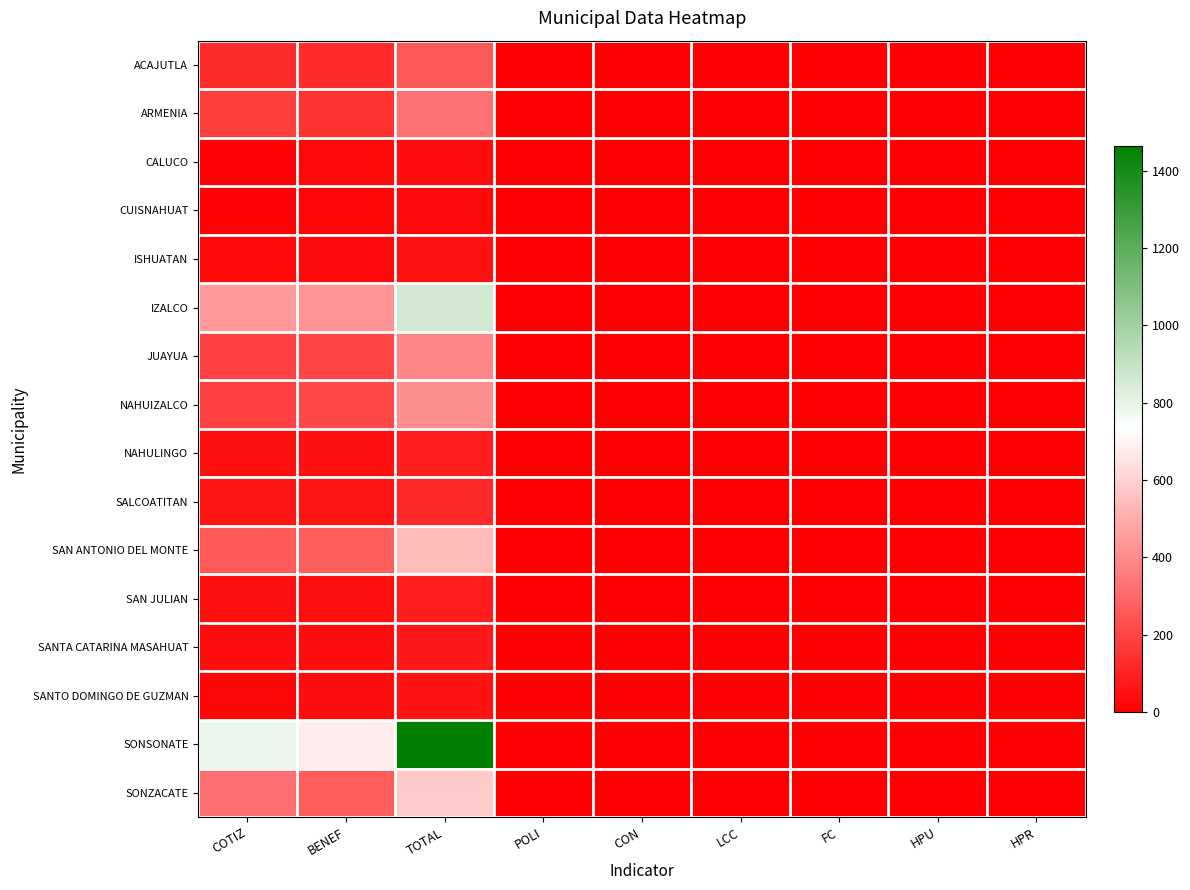

Is the value of SONSONATE at COTIZ greater than the value of SONZACATE at FC?

Yes